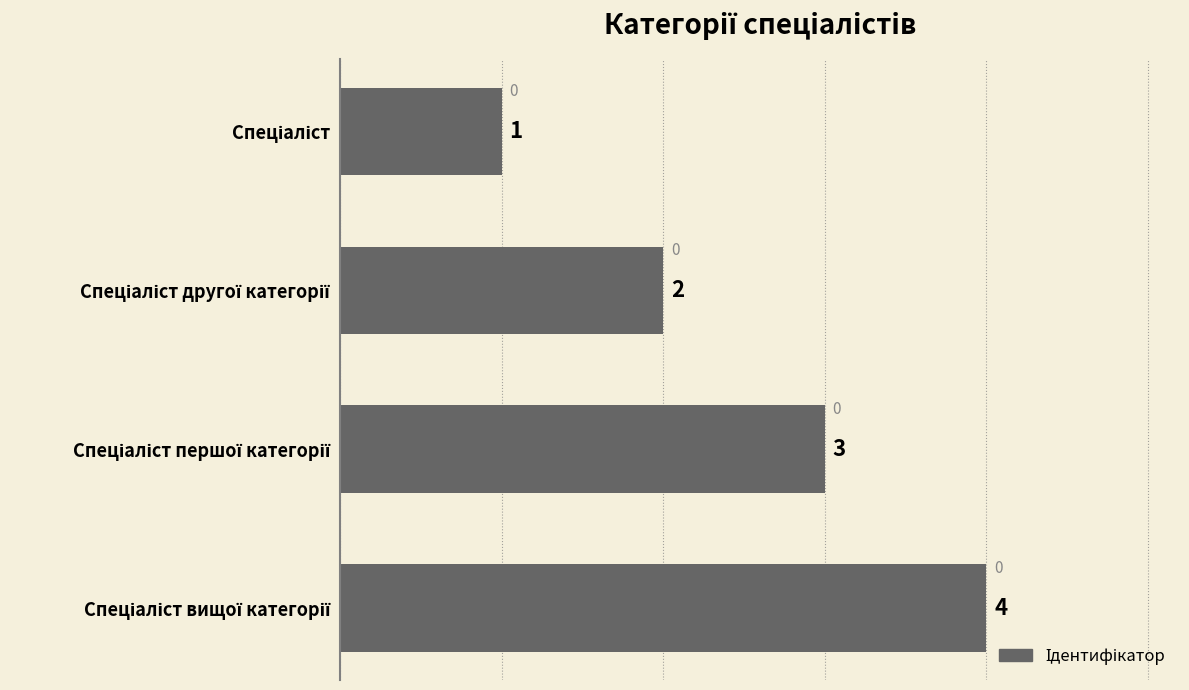

What is the value of the 2nd bar from the top?

2